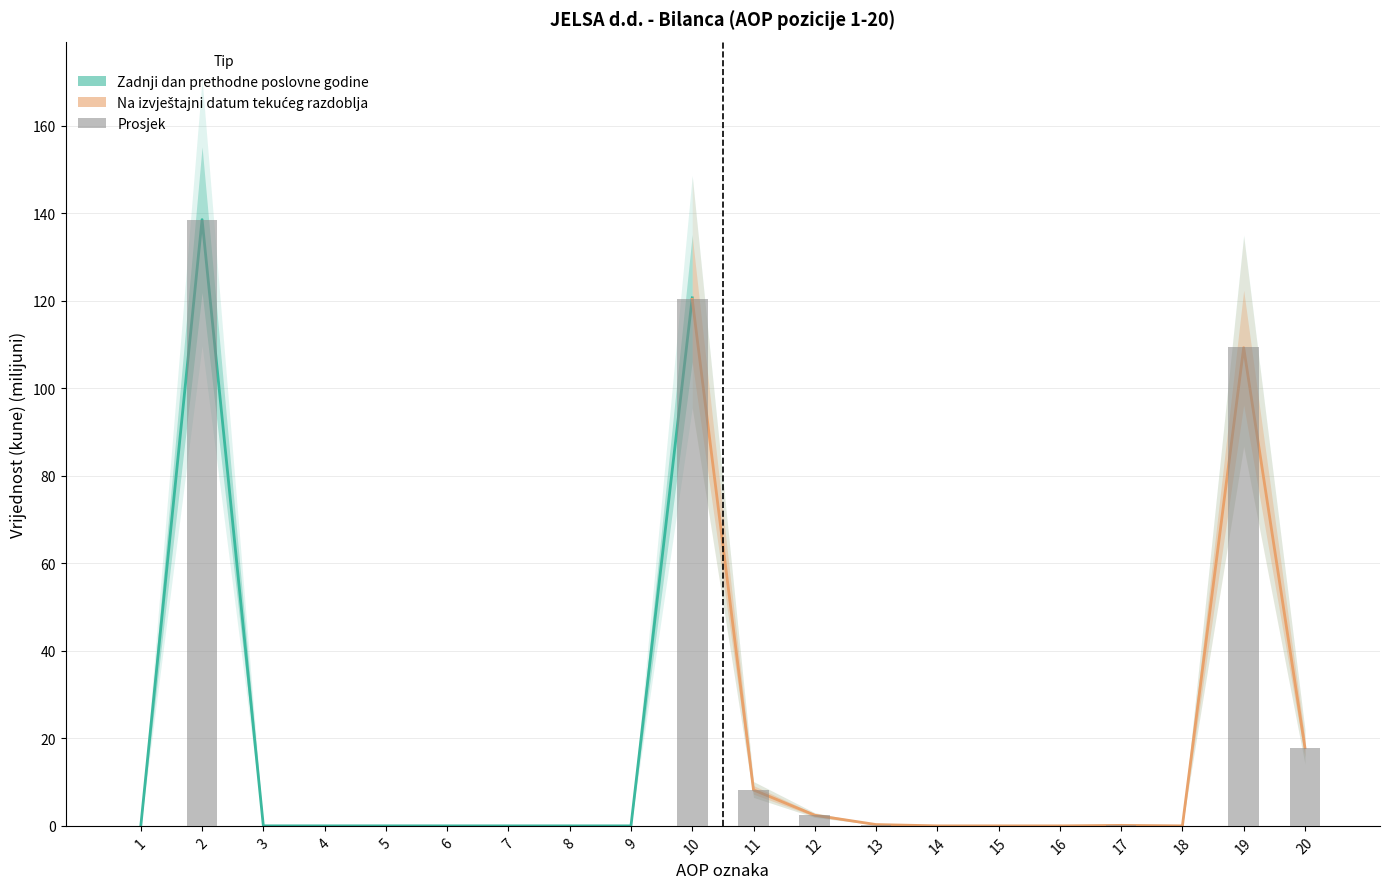

Does the chart contain any negative values?

No